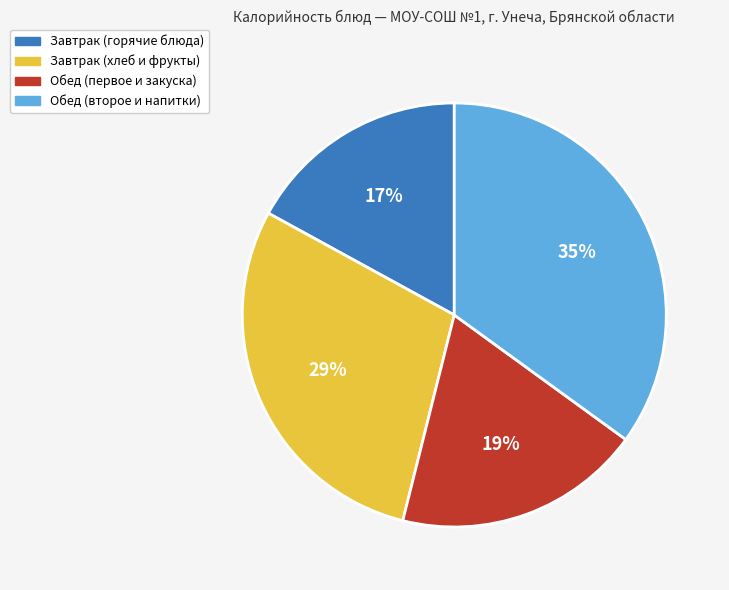

Does any single category account for the majority?

No